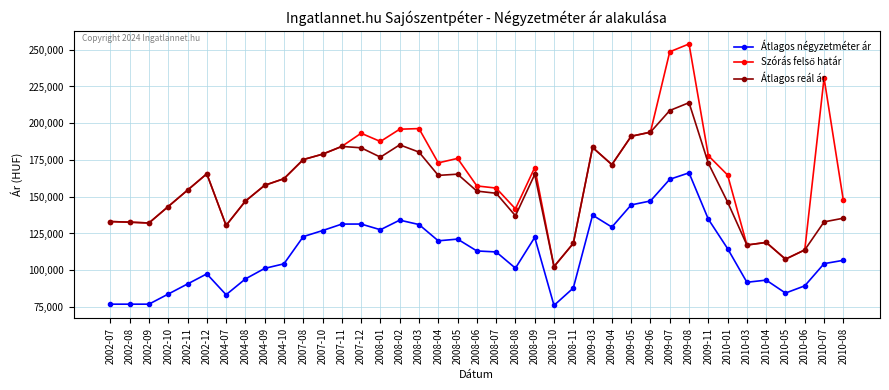

What is the spread (max minus min) of values at 2008-11?

30396